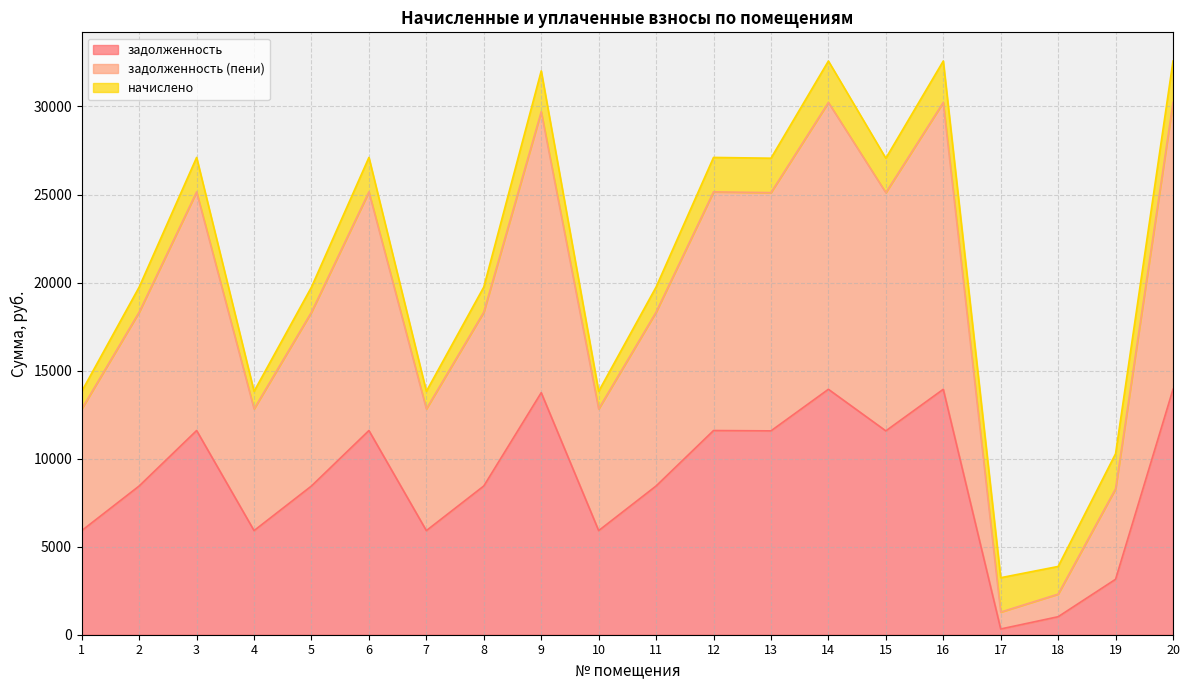

True or false: задолженность (пени) and задолженность cross at least once.

False